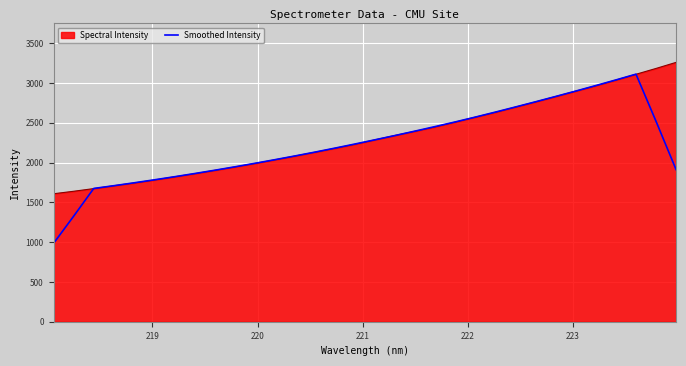

Which series has the widest spread of values?

Smoothed Intensity